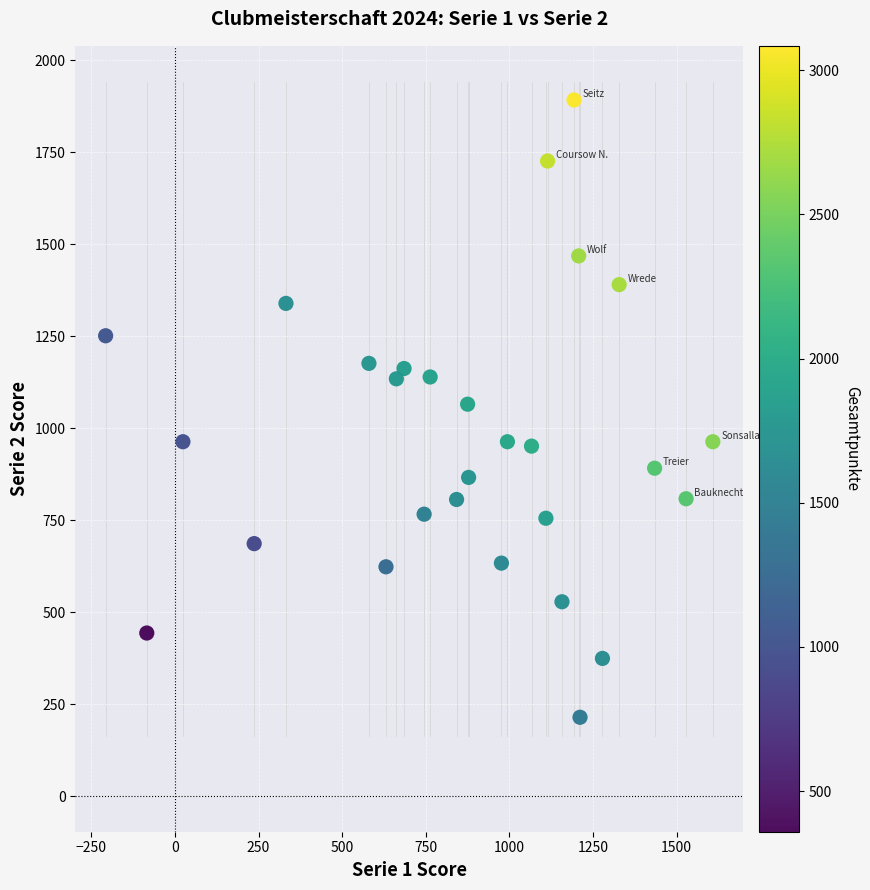

What is the range of X values (max minus min)?

1815